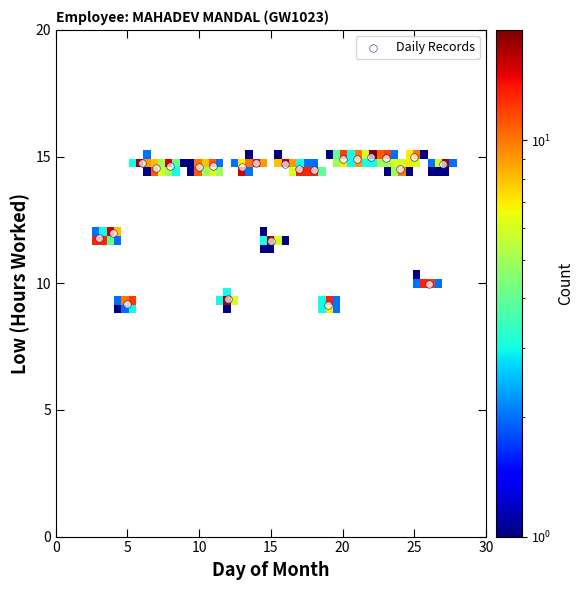

What is the range of X values (max minus min)?

24.0